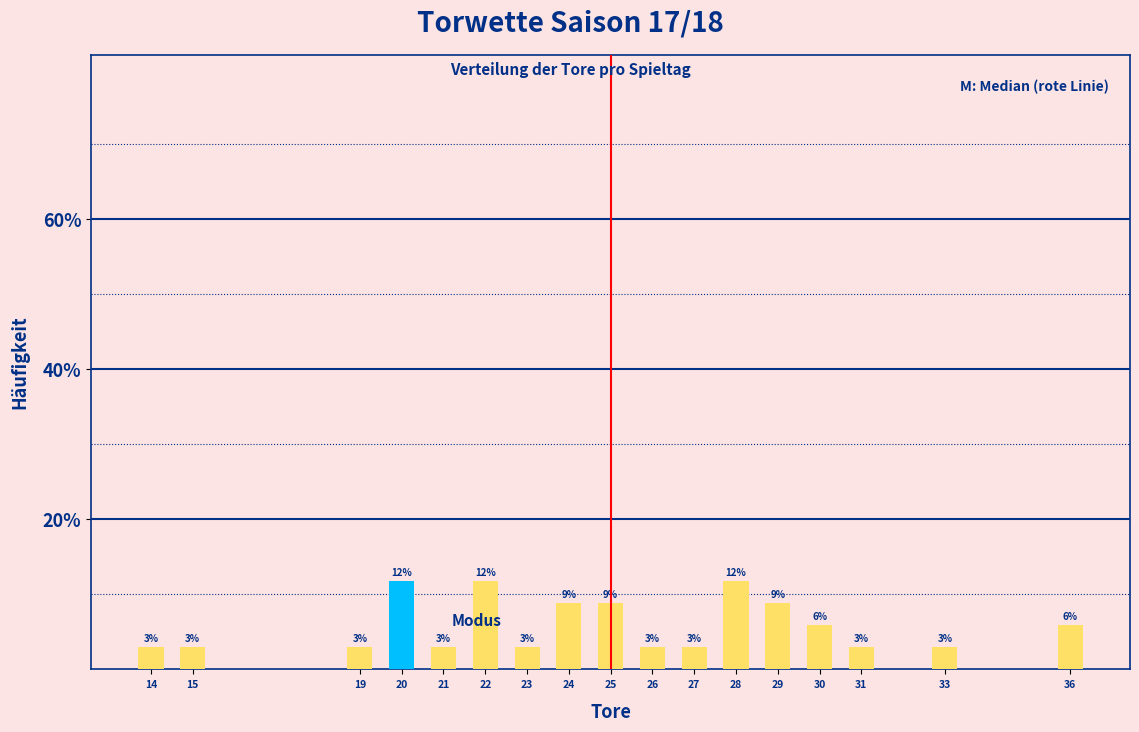

Are the bars horizontal?

No